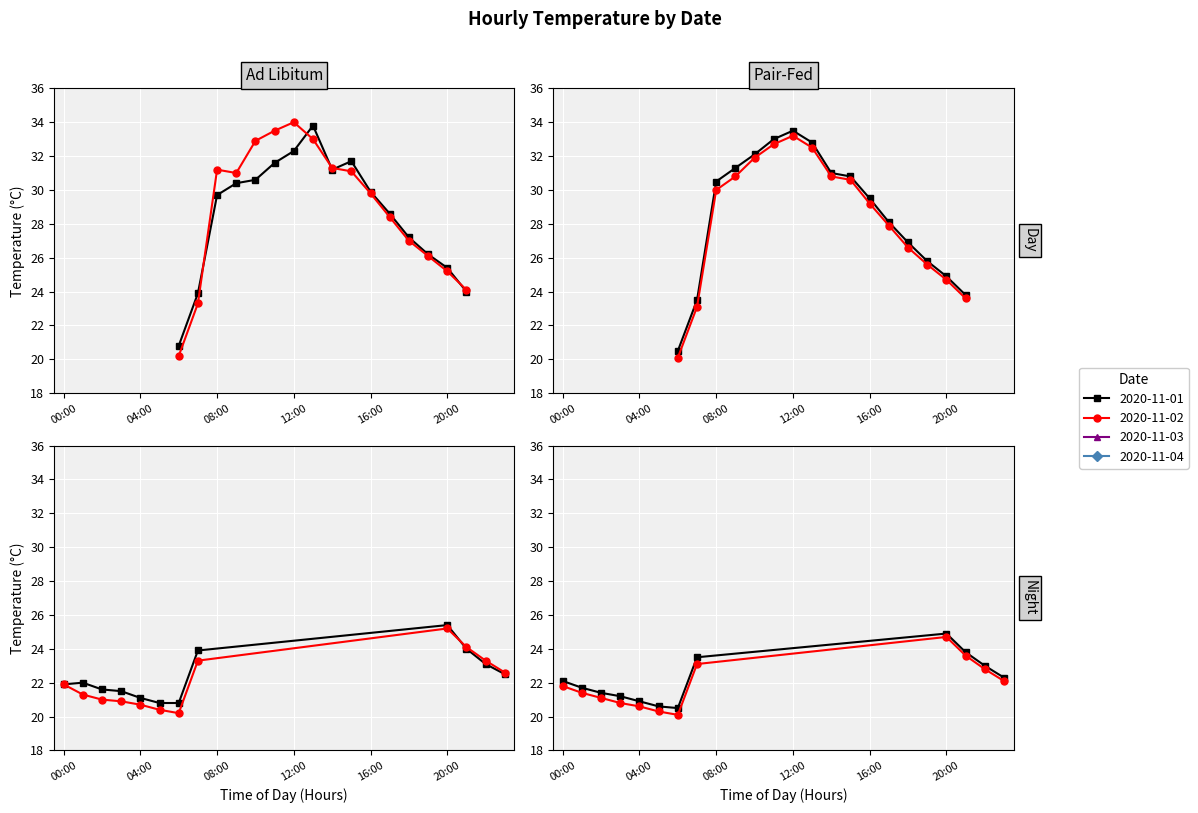

What is the average value of the 2020-11-01 series?

26.3